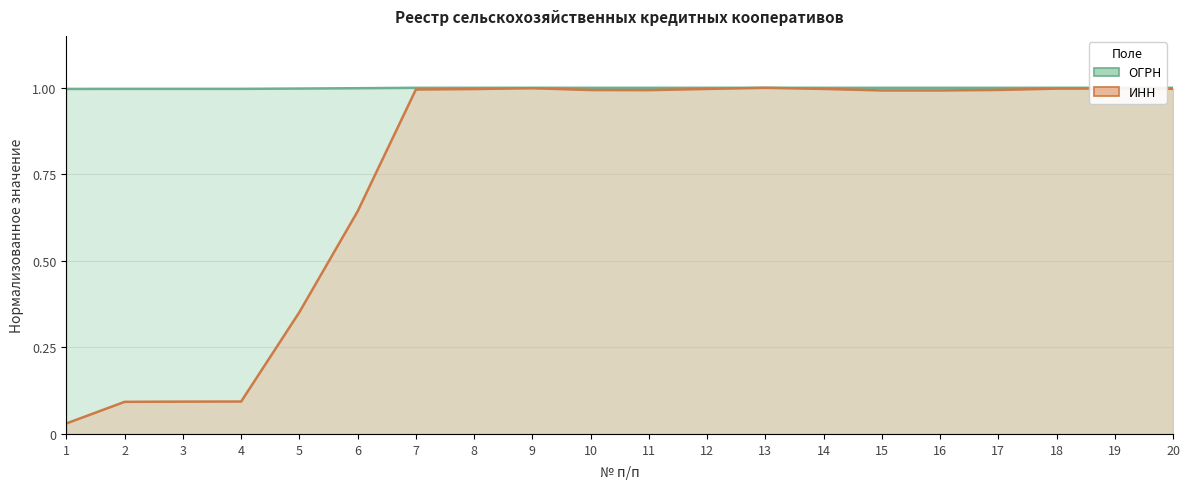

After their last crossing, which series has the higher values: ИНН or ОГРН?

ОГРН